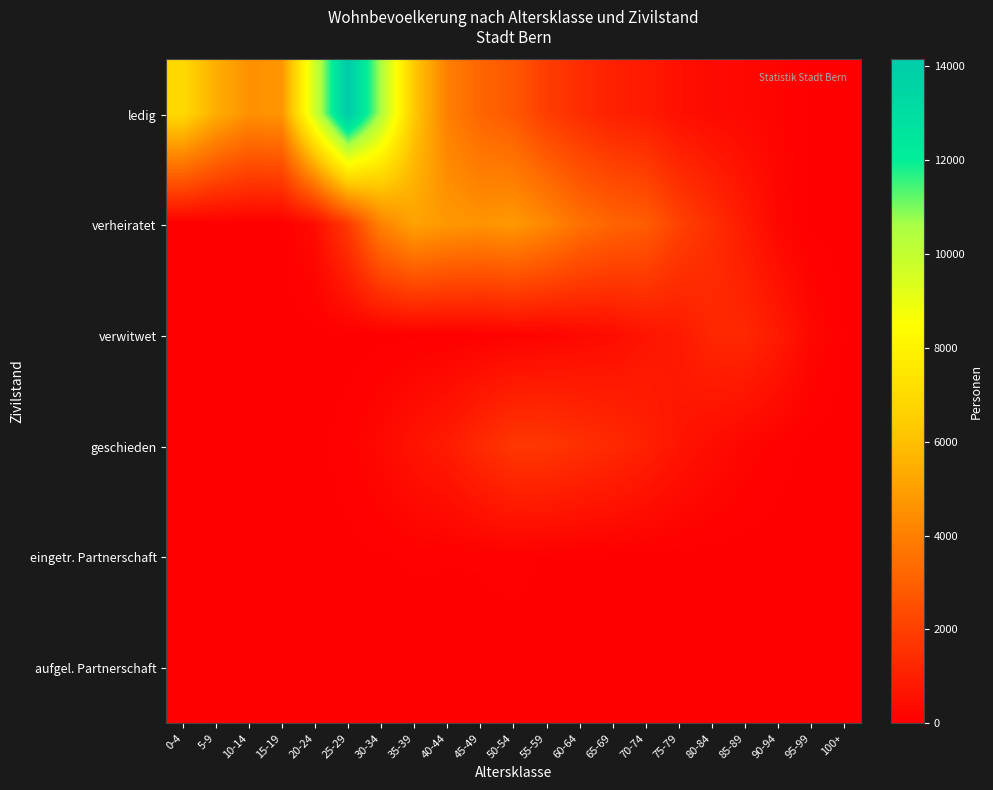

What is the total value across all series at 30-34?

14968